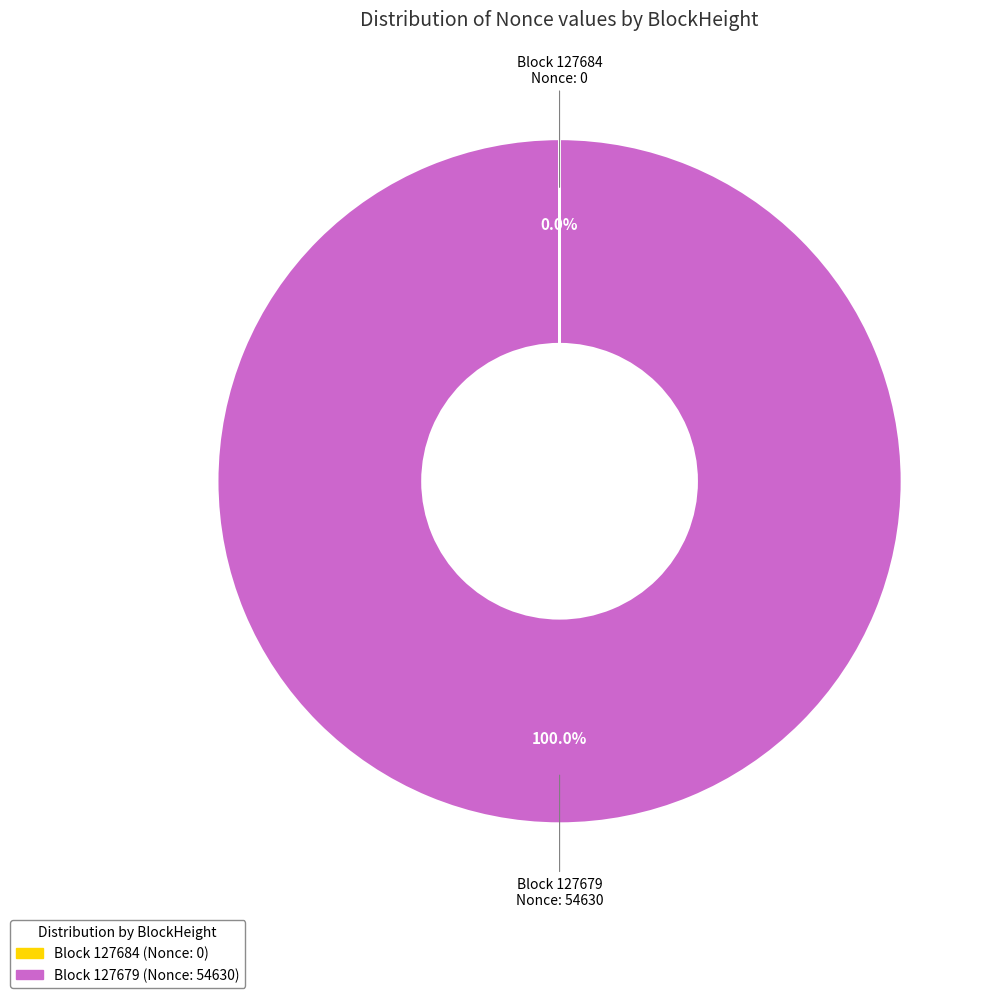

Is there a majority slice in this chart?

Yes